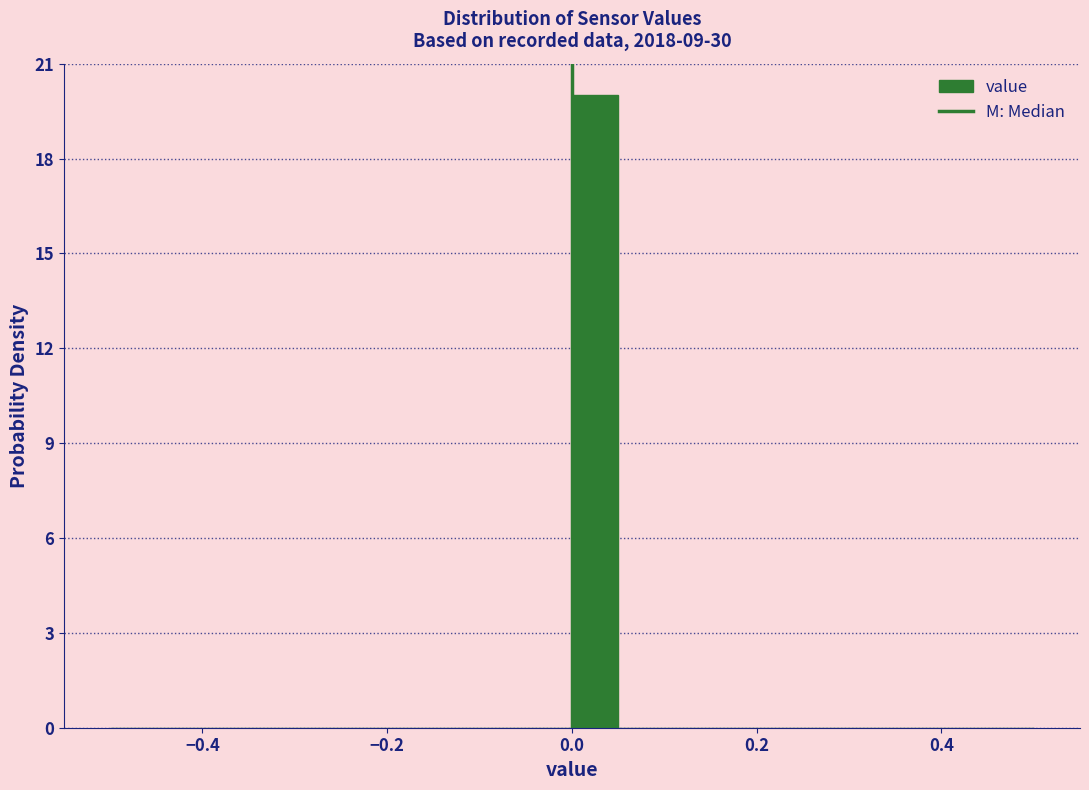

Read against the x-axis, roughly where is the centre of the tallest bar?

0.02